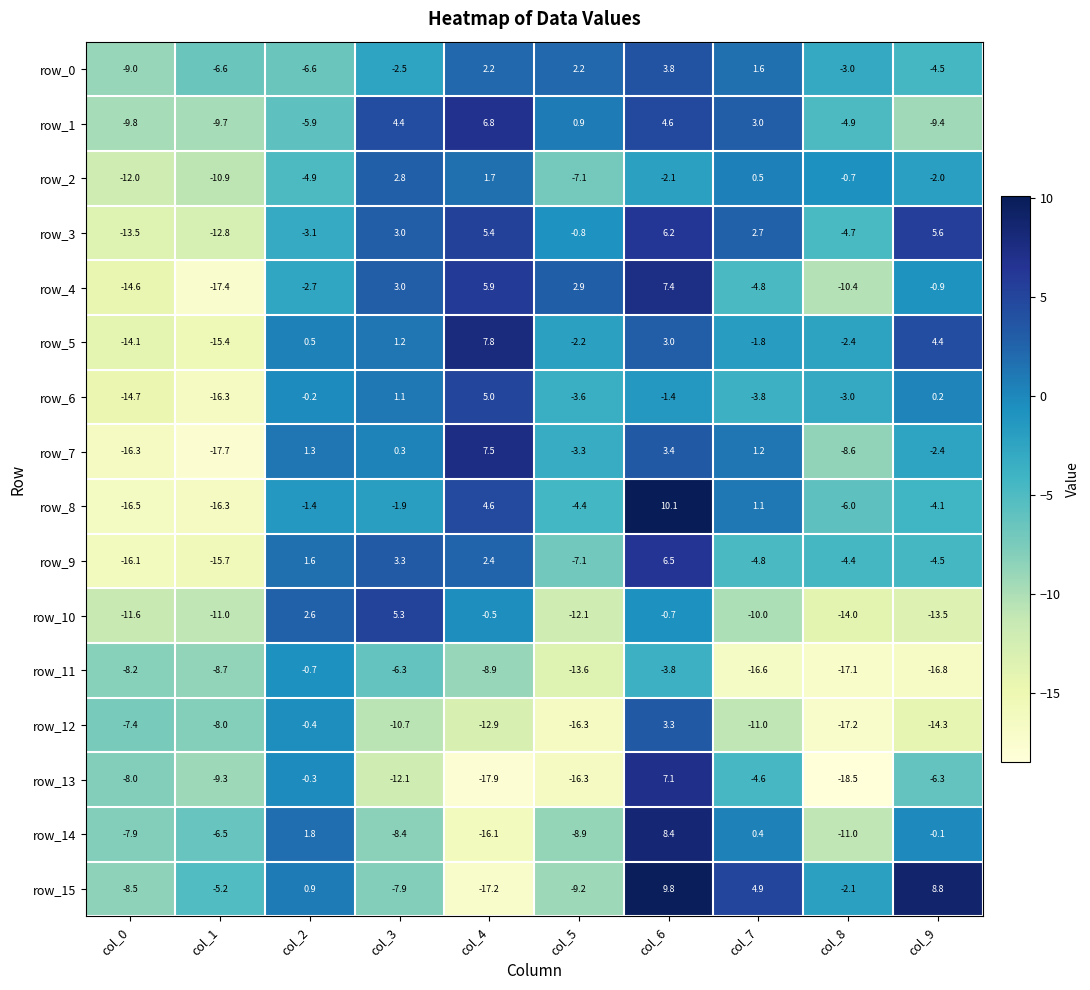

How many values in row_8 are above zero?

3